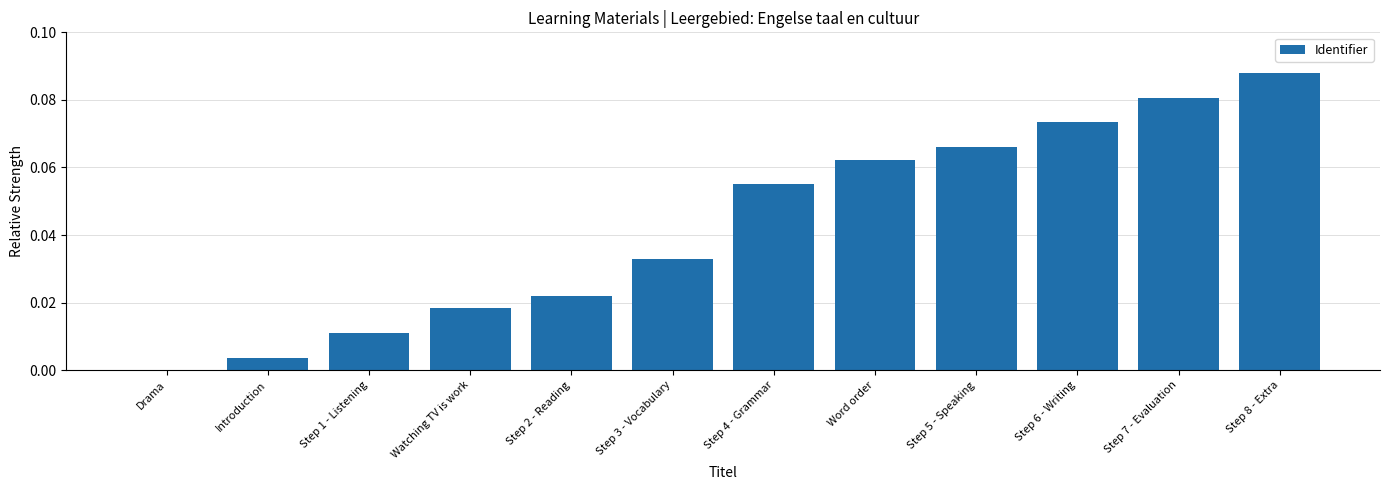

What is the change in value from Step 1 - Listening to Step 5 - Speaking?

+0.1